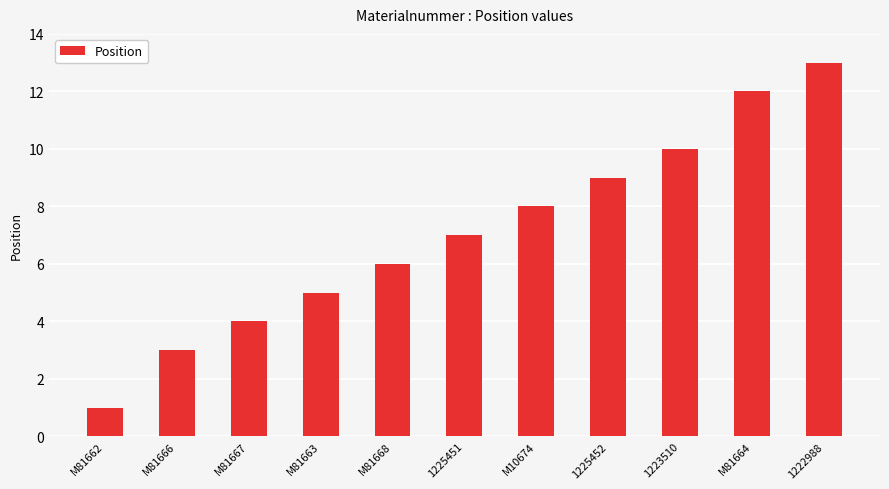

Rank the categories by value from highest to lowest.

1222988, M81664, 1223510, 1225452, M10674, 1225451, M81668, M81663, M81667, M81666, M81662